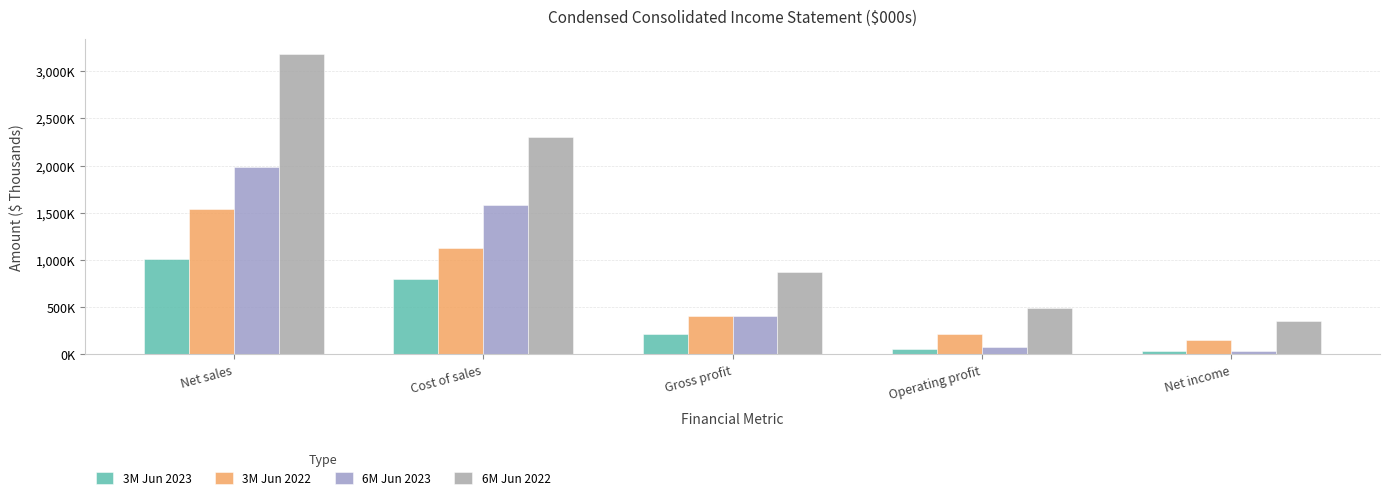

Does the chart contain stacked bars?

No